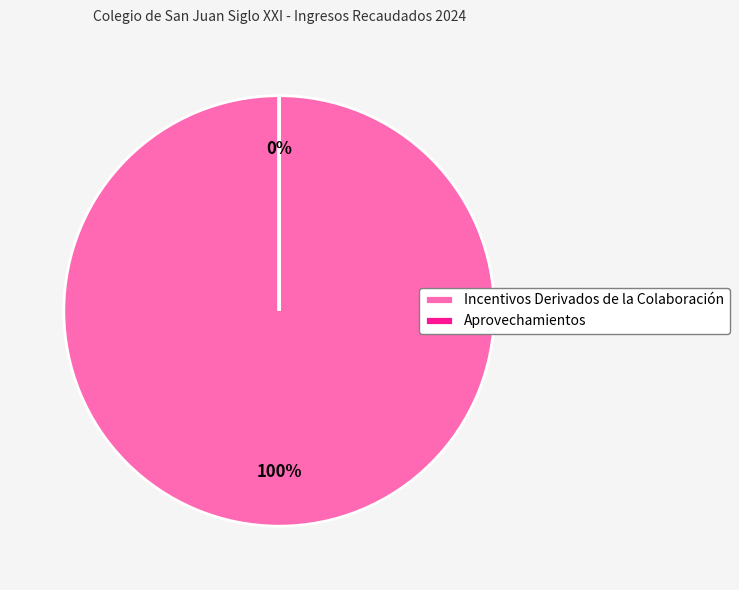

Which has a higher value, Incentivos Derivados de la Colaboración or Aprovechamientos?

Incentivos Derivados de la Colaboración